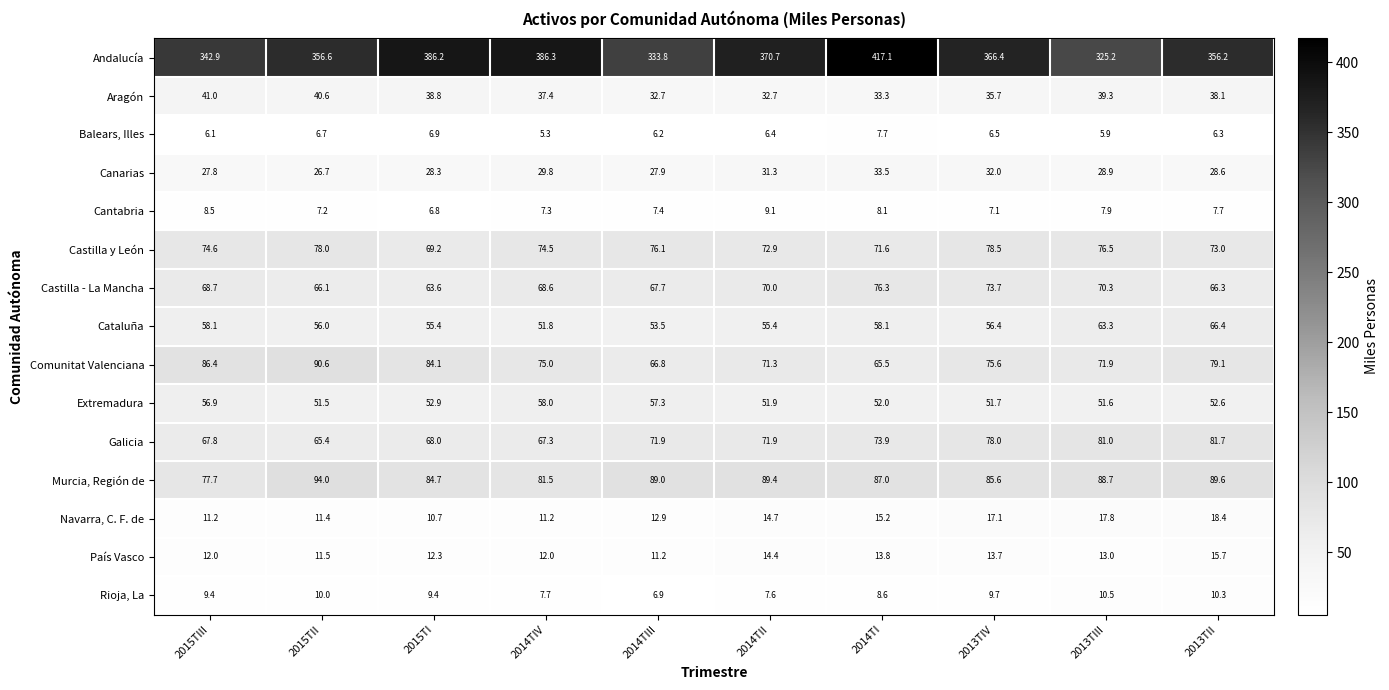

What is the sum of all Aragón values?

369.6